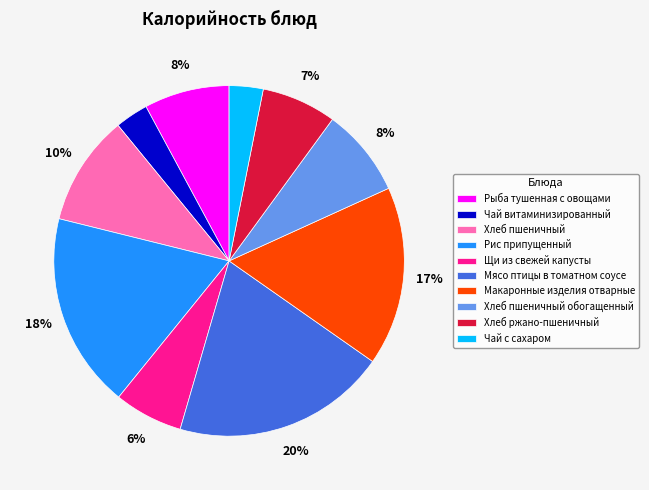

Approximately how many times larger is the value at Щи из свежей капусты compared to Макаронные изделия отварные?

0.4